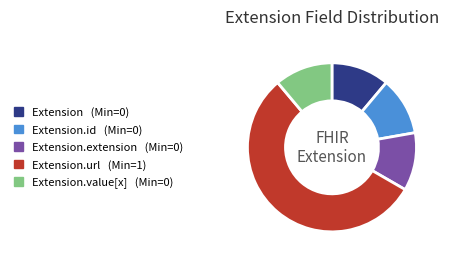

How many slices are in this pie chart?

5